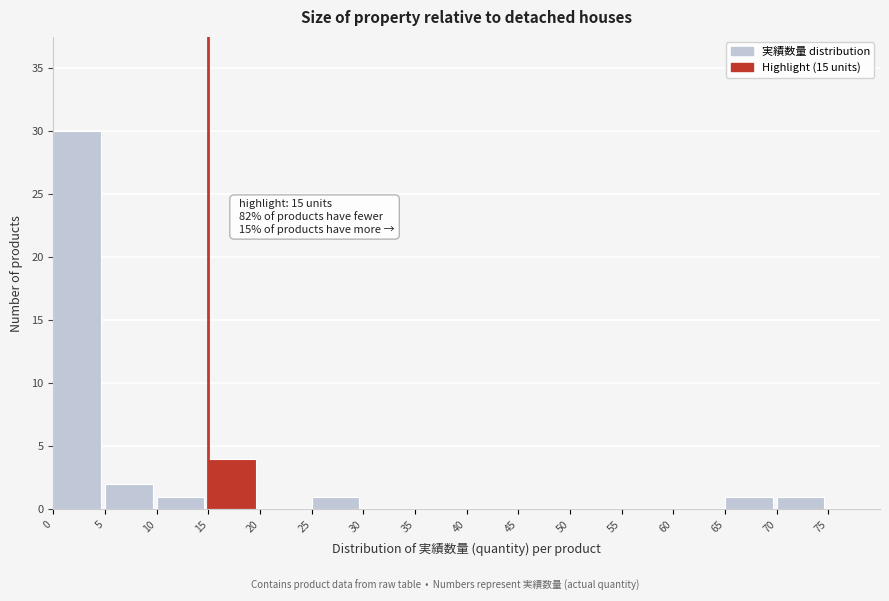

Over which range of the x-axis is the bar tallest?

0 to 5